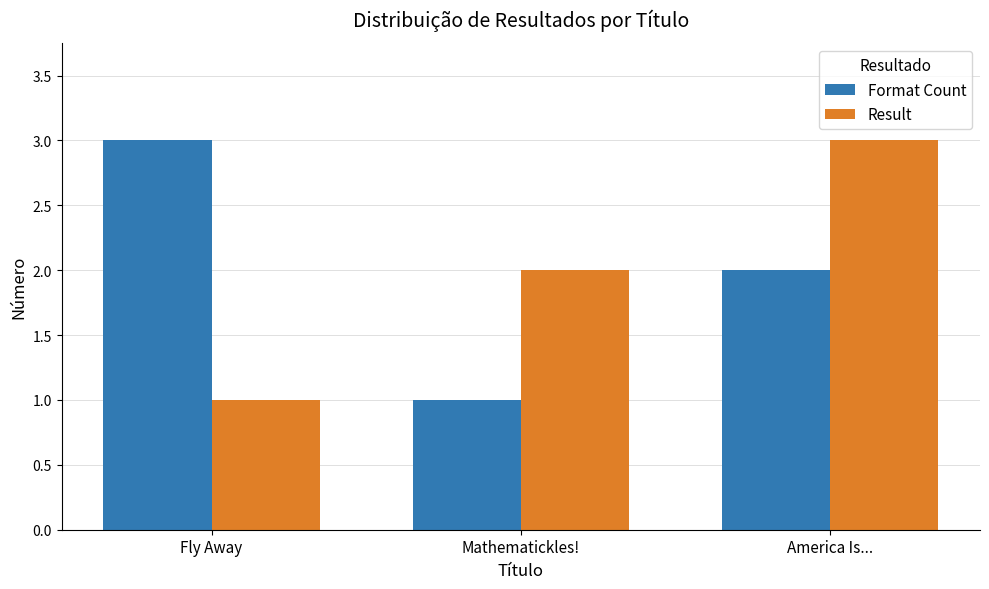

What is the difference between the highest and lowest values at Fly Away?

2